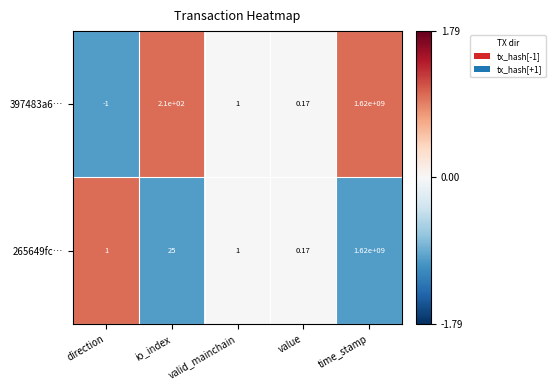

Which label corresponds to the largest value in the chart?

time_stamp